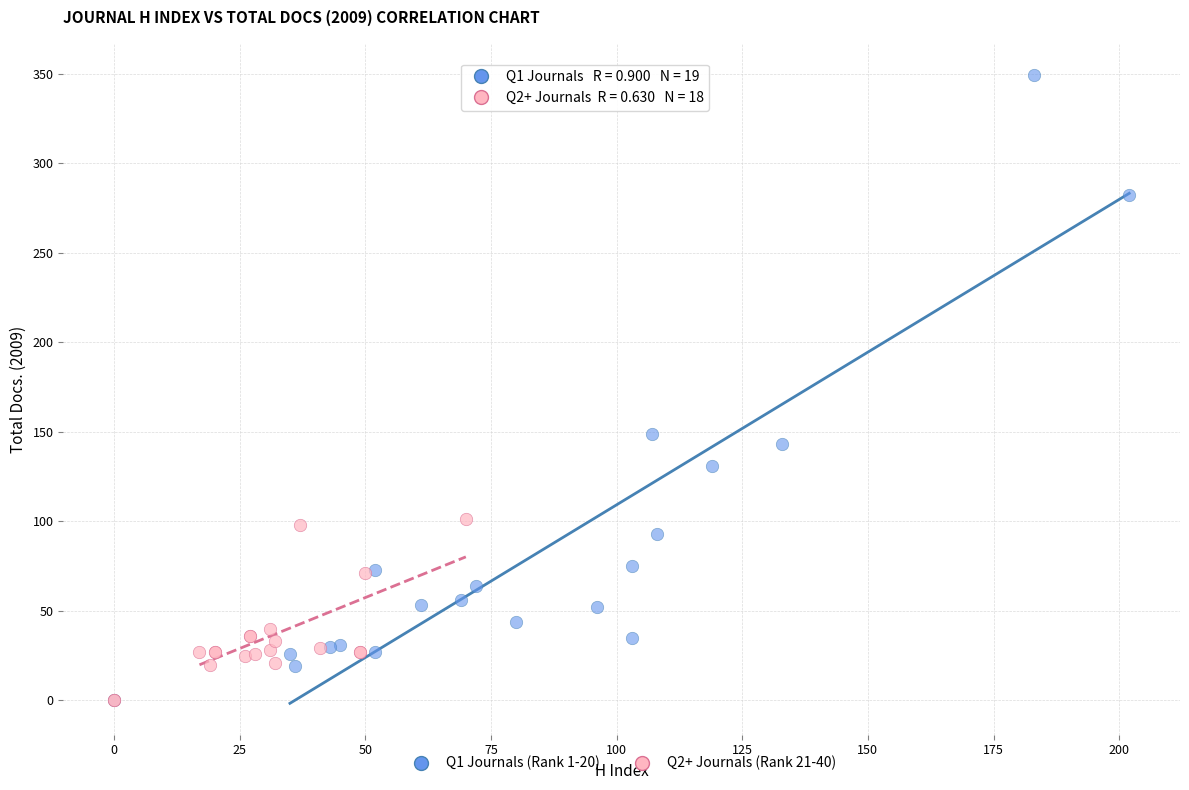

Which series has the widest spread of Y values?

Q1 Journals (Rank 1-20)